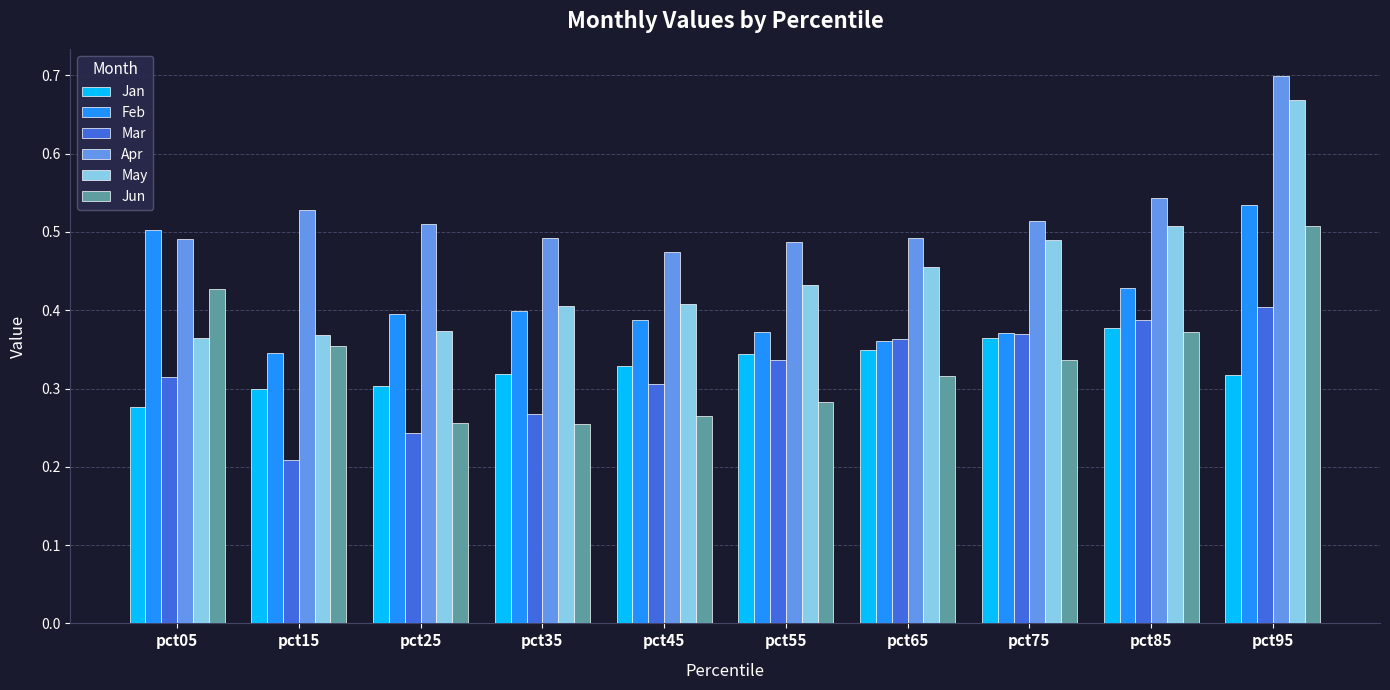

At which label does Jun reach its peak?

pct95